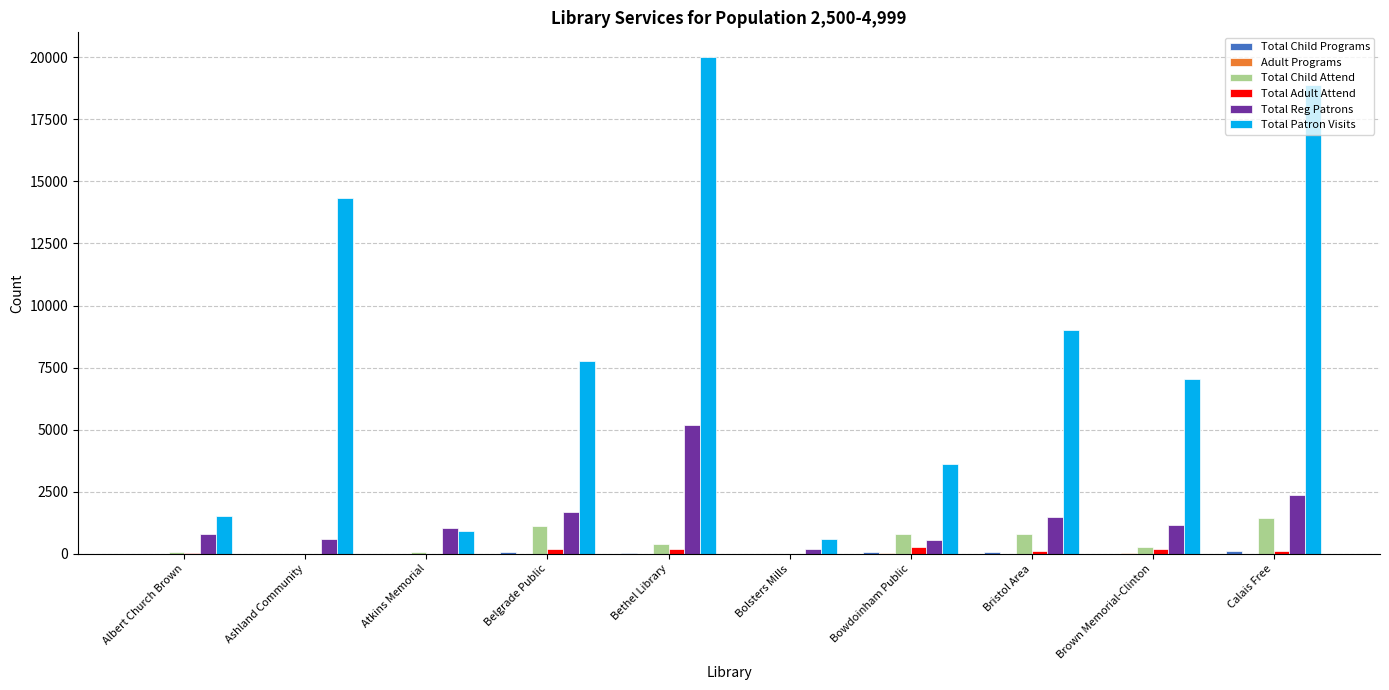

The value of Total Patron Visits at Albert Church Brown is 1541. True or false?

True